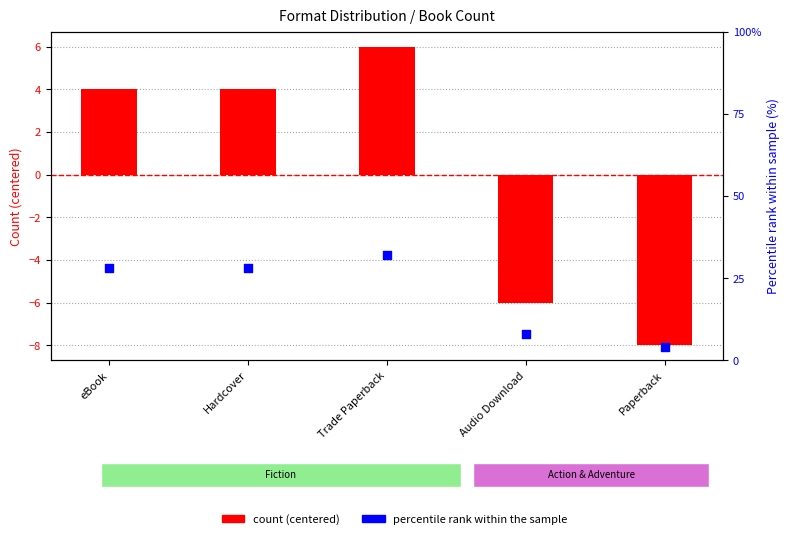

At how many categories does at least one series exceed 22?

3